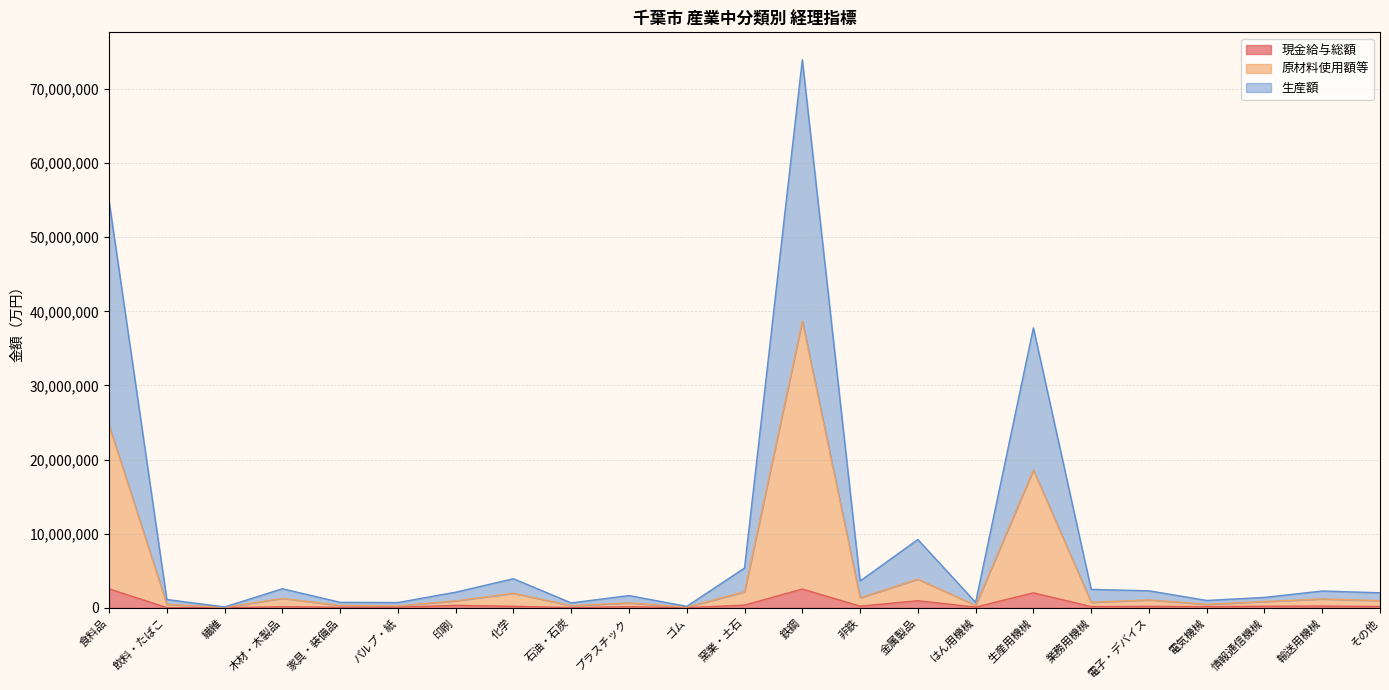

Rank the series at パルプ・紙 from highest to lowest value.

生産額, 原材料使用額等, 現金給与総額